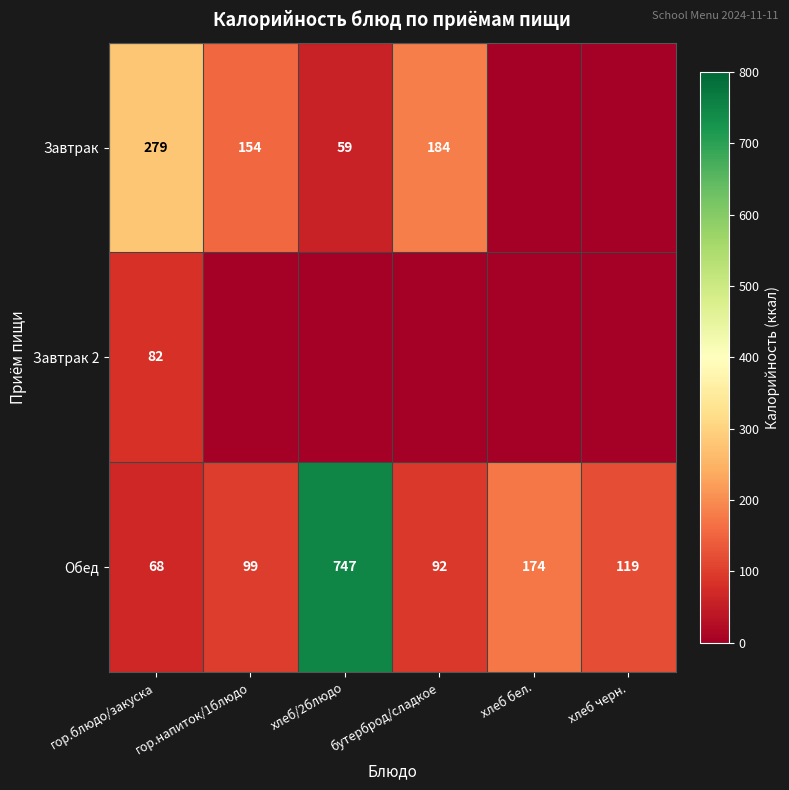

What is the spread (max minus min) of values at хлеб бел.?

174